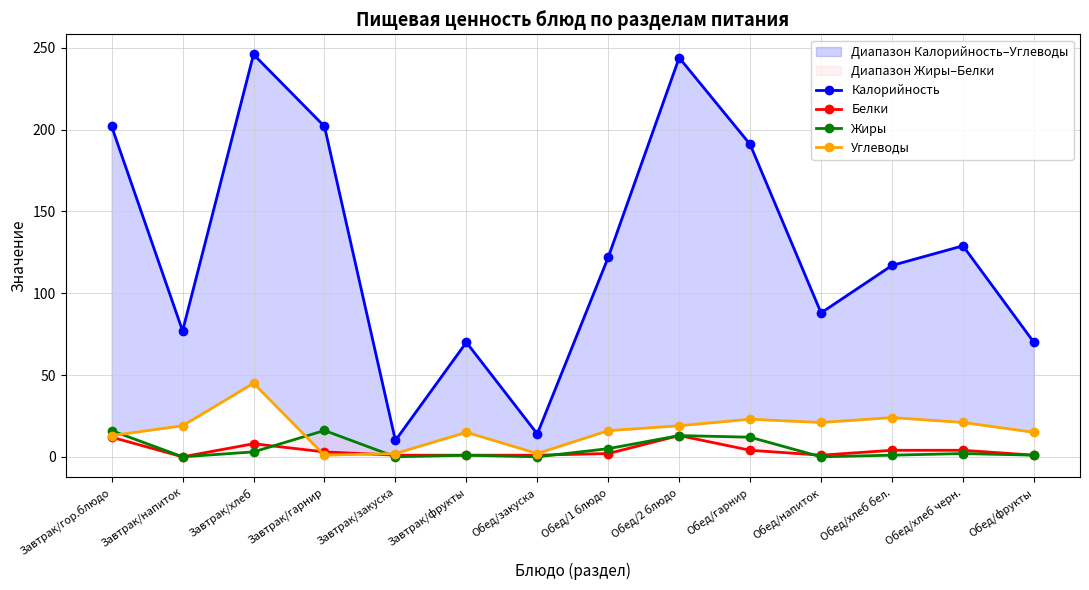

Between Обед/2 блюдо and Обед/хлеб черн., which series saw the biggest shift?

Калорийность